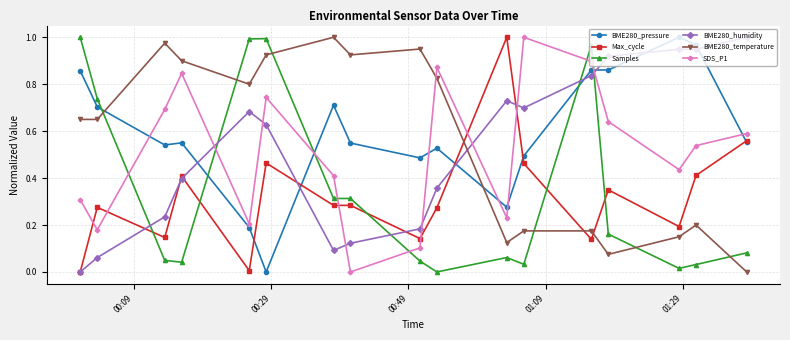

True or false: BME280_temperature and Samples intersect in this chart.

True